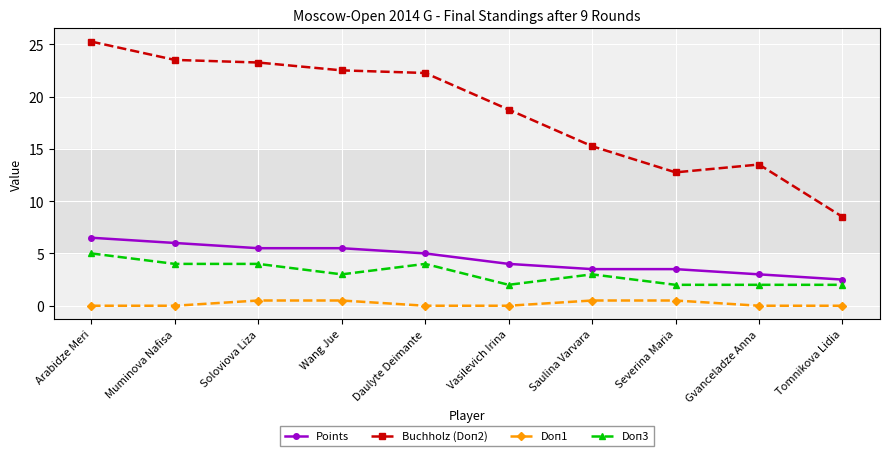

What is the approximate value of Buchholz (Doп2) at Gvanceladze Anna?

13.5